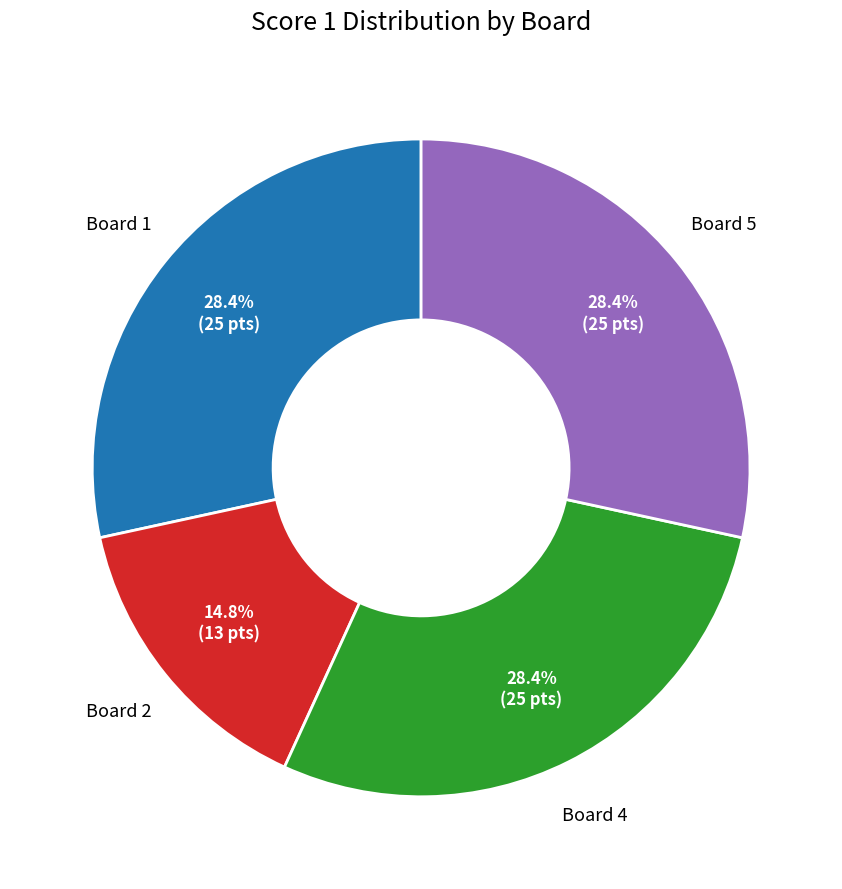

Is it true that Board 2 is 29% of the pie?

False